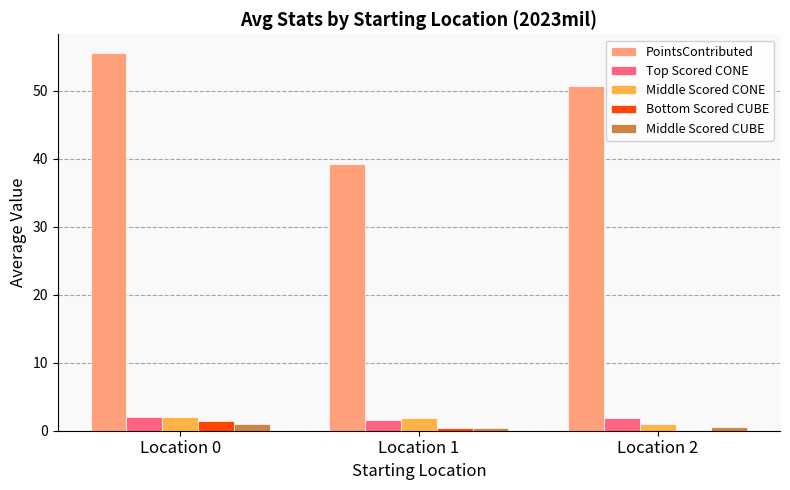

Read the Middle Scored CUBE value at Location 0.

1.0